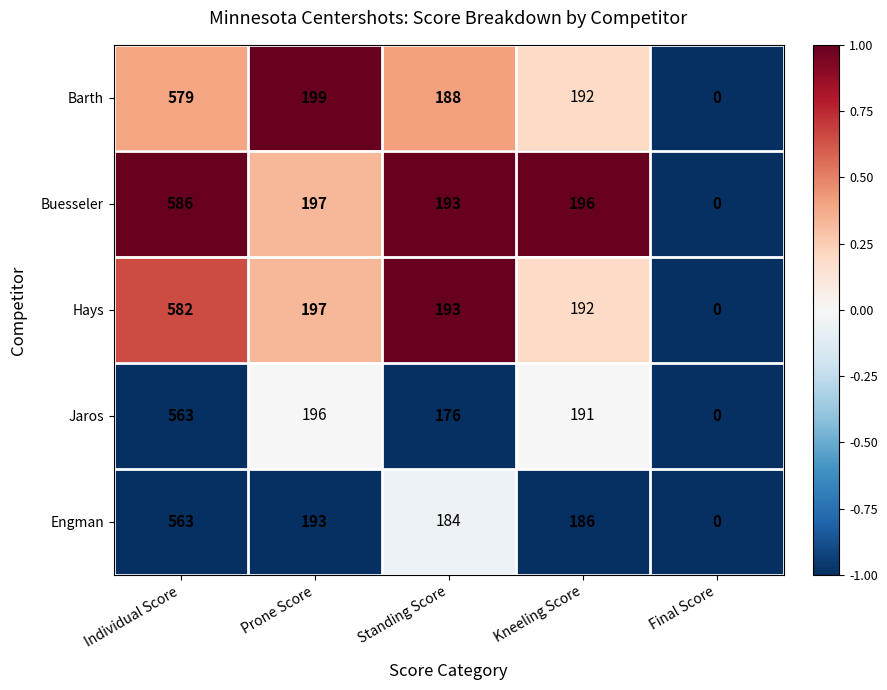

What is the difference between the highest and lowest values at Kneeling Score?

10